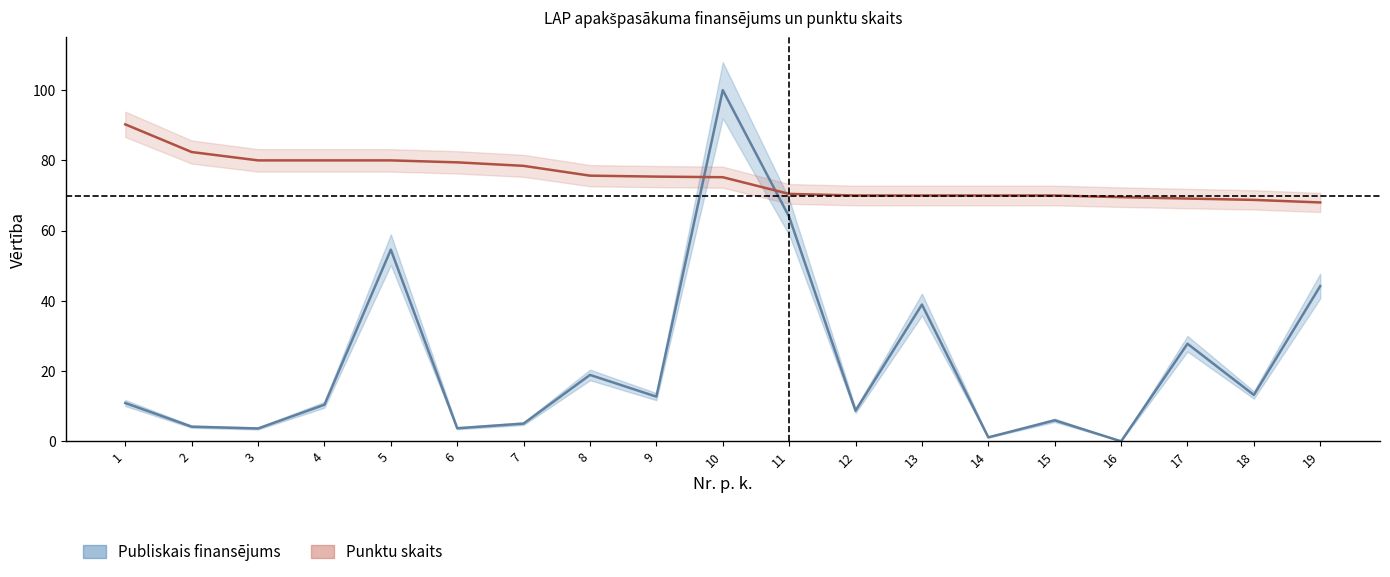

True or false: Publiskais finansējums (normalizēts) has a value of 58.6 at 13.

False